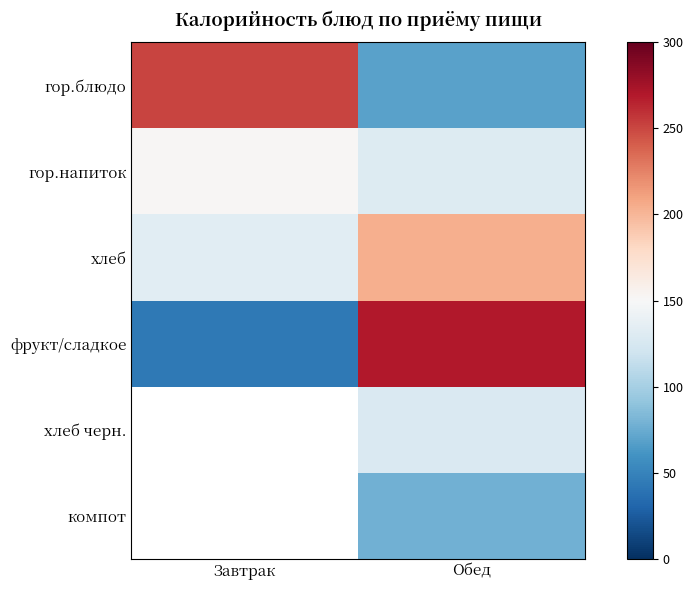

Is it true that фрукт/сладкое equals 59.8 at Завтрак?

False